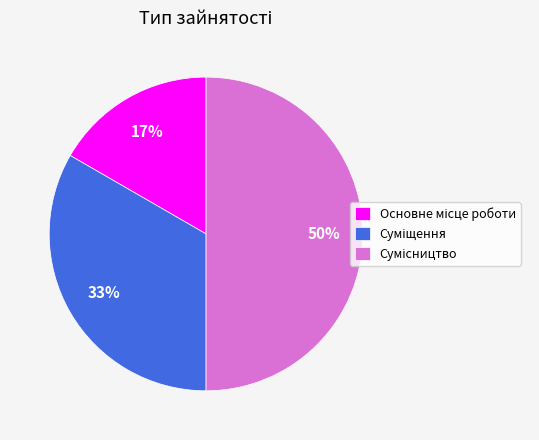

To the nearest percent, what is the difference between the largest and smallest slice percentages?

33%